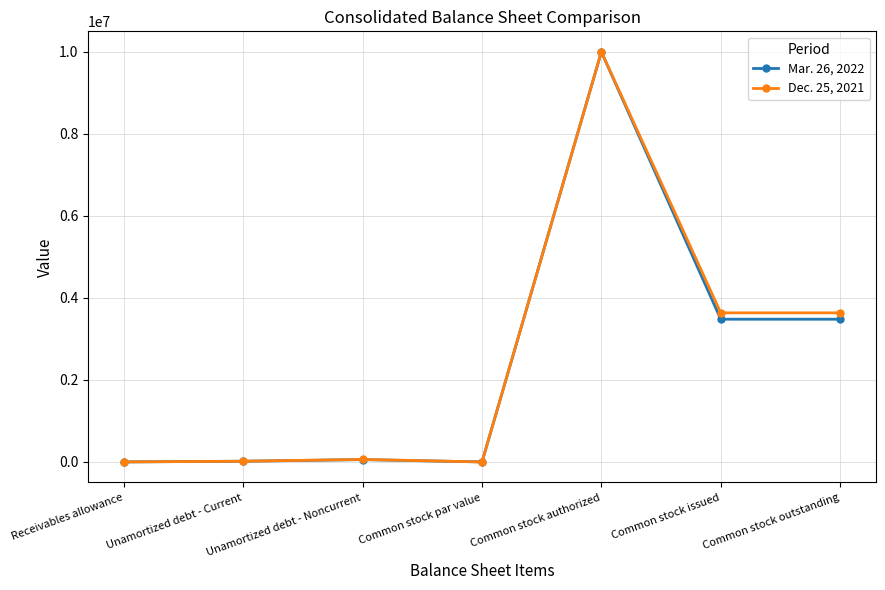

Does the chart display data point markers on the line(s)?

Yes